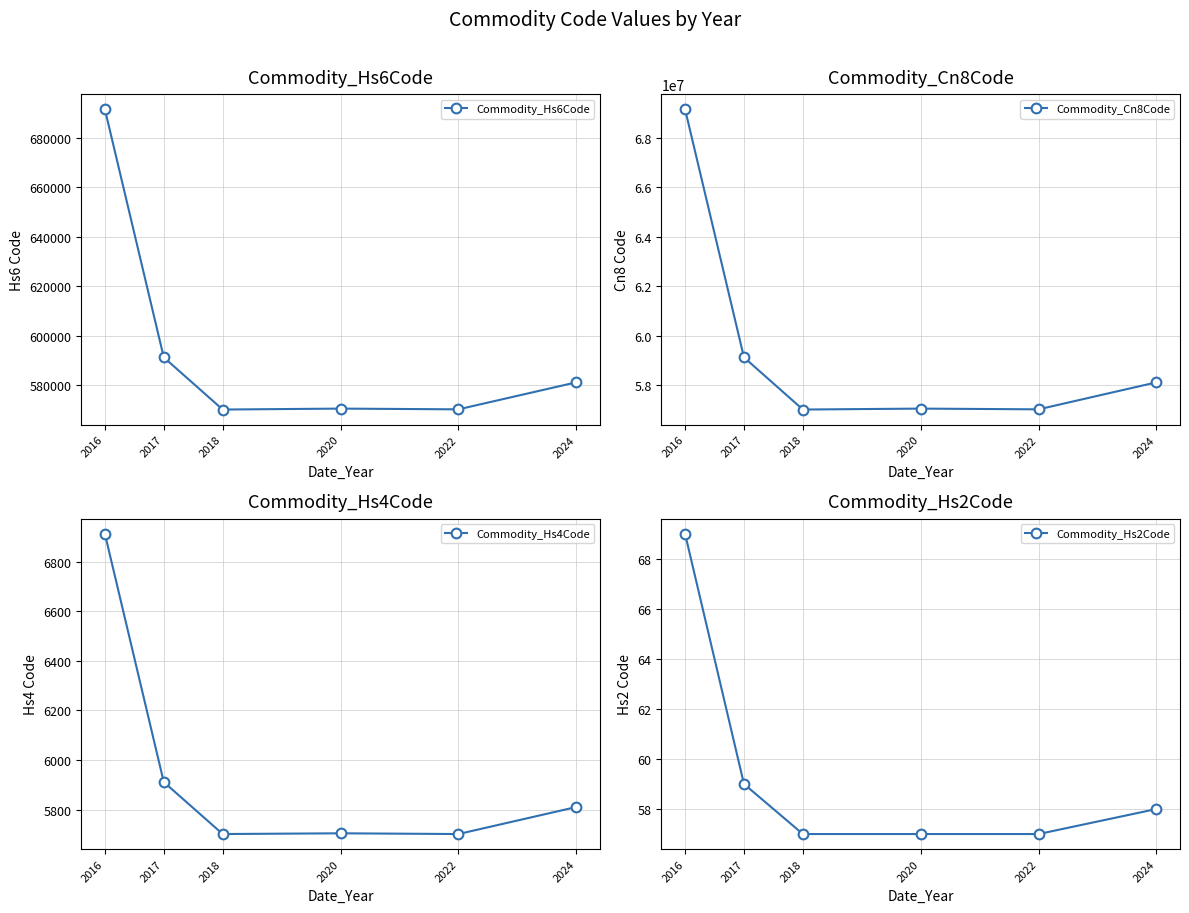

List the series in order of their peak value, lowest first.

Commodity_Hs2Code, Commodity_Hs4Code, Commodity_Hs6Code, Commodity_Cn8Code